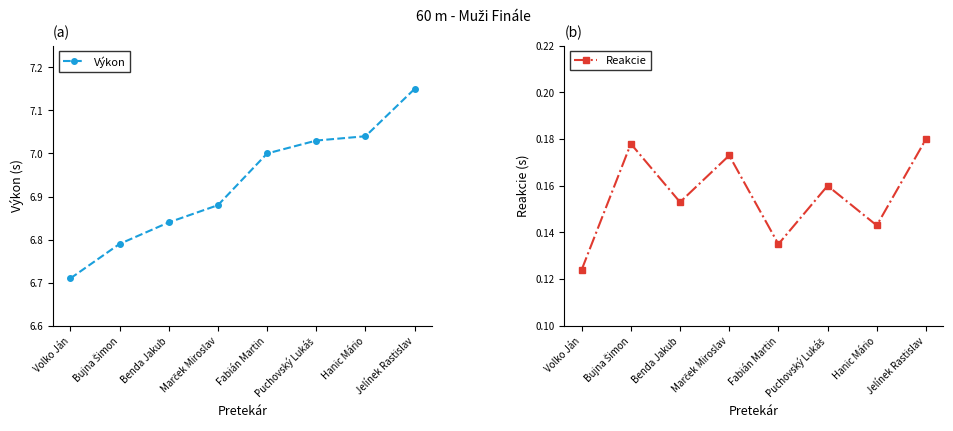

Reading right to left, what are all the values shown in this chart?

Výkon: Jelínek Rastislav=7.2	Hanic Mário=7.0	Puchovský Lukáš=7.0	Fabián Martin=7.0	Marček Miroslav=6.9	Benda Jakub=6.8	Bujna Šimon=6.8	Volko Ján=6.7
Reakcie: Jelínek Rastislav=0.2	Hanic Mário=0.1	Puchovský Lukáš=0.2	Fabián Martin=0.1	Marček Miroslav=0.2	Benda Jakub=0.2	Bujna Šimon=0.2	Volko Ján=0.1